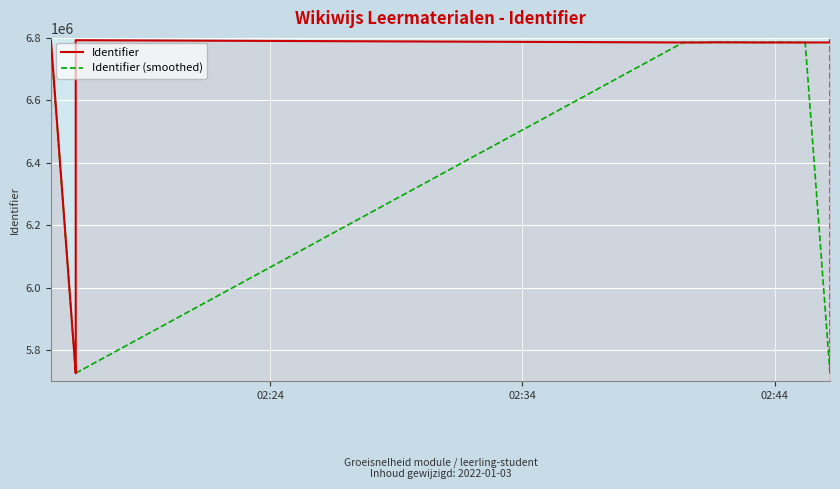

True or false: Identifier (smoothed) and Identifier intersect in this chart.

True